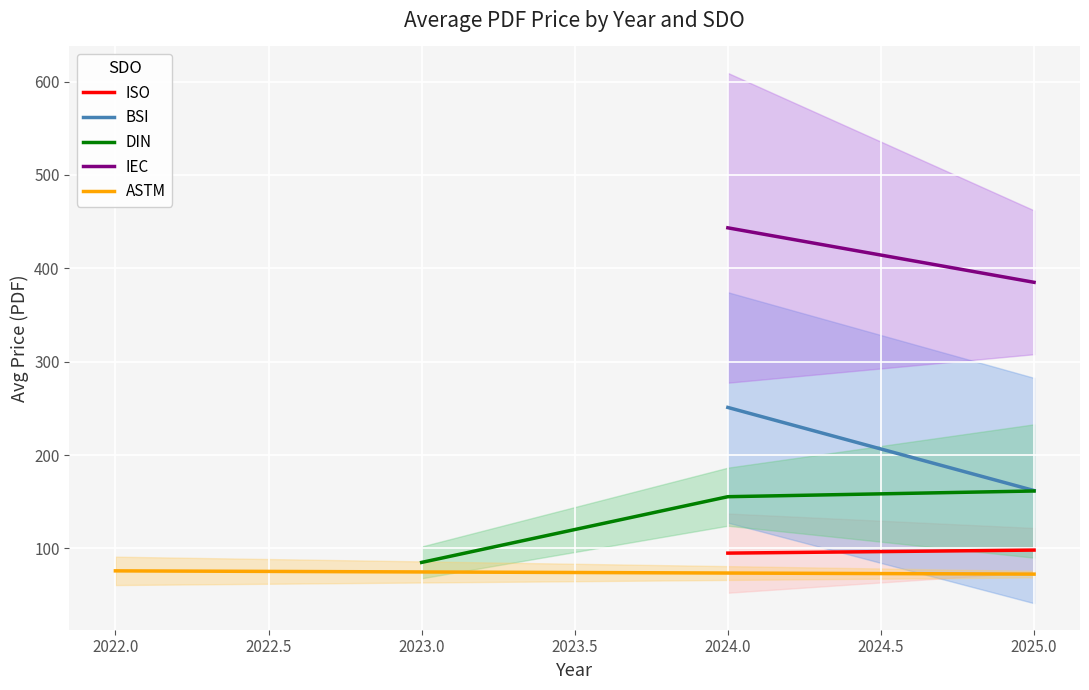

The DIN series shows 155.4 at 2024.0. True or false?

True